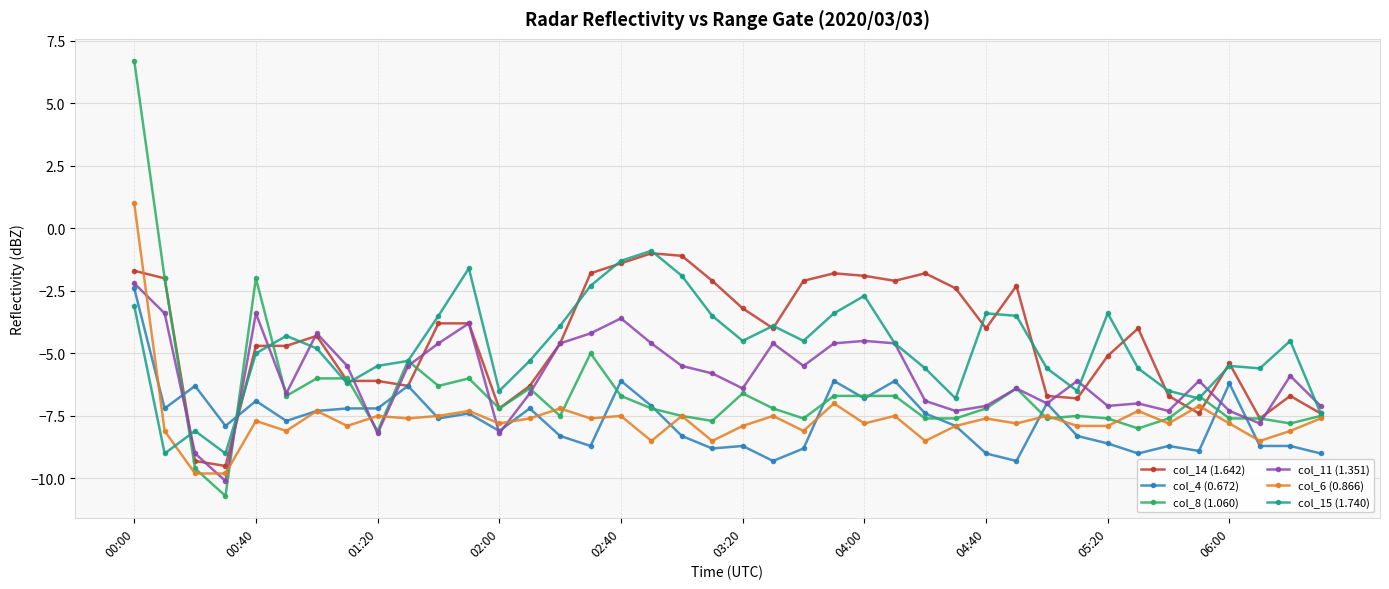

What is the value of the col_6 (0.866) point at the 10th from the left?

-7.6